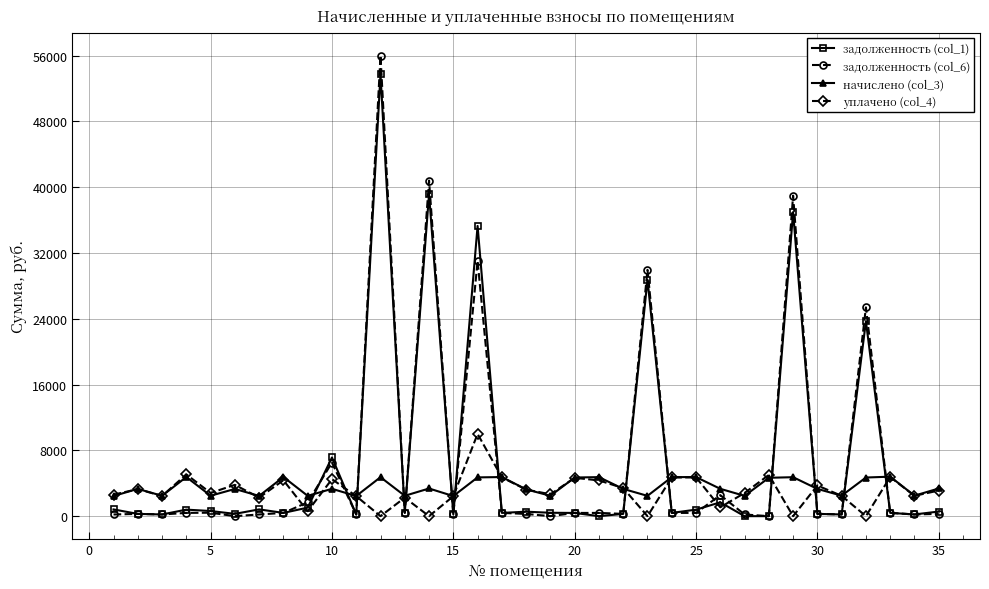

Which series ends up on top after the final intersection of задолженность (col_1) and начислено (col_3)?

начислено (col_3)